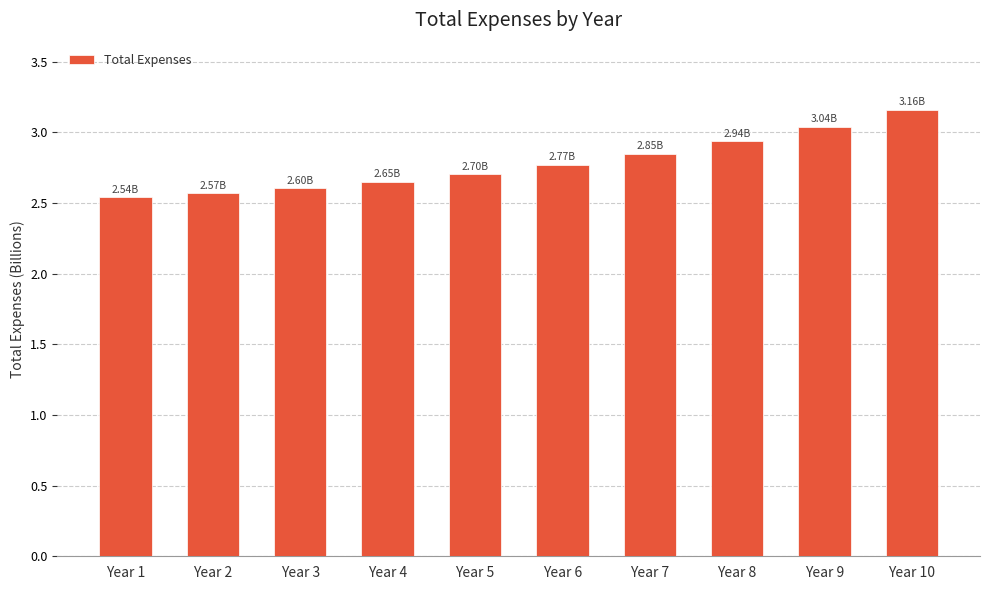

Are the bars horizontal?

No